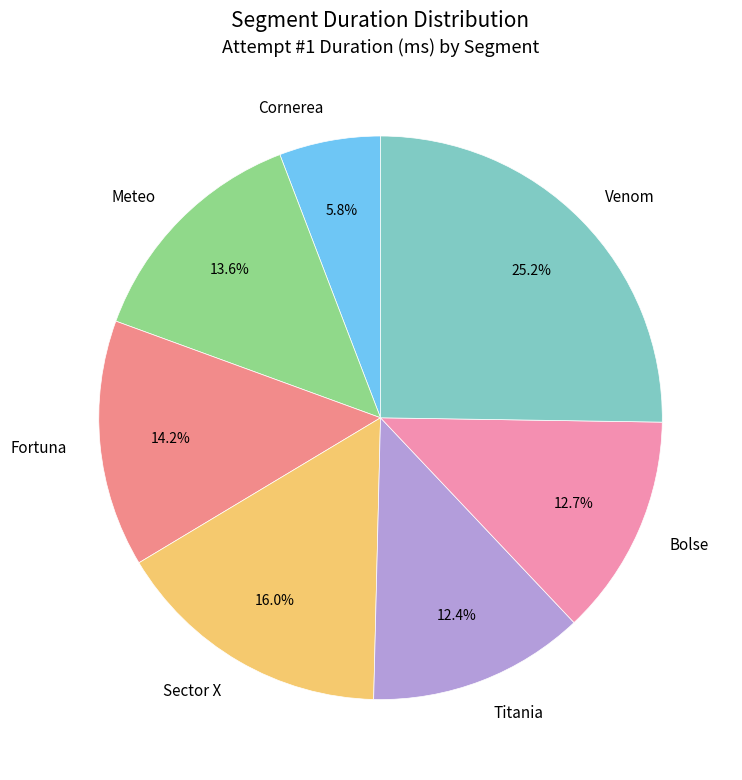

To the nearest percent, what percentage of the pie is Titania?

12%